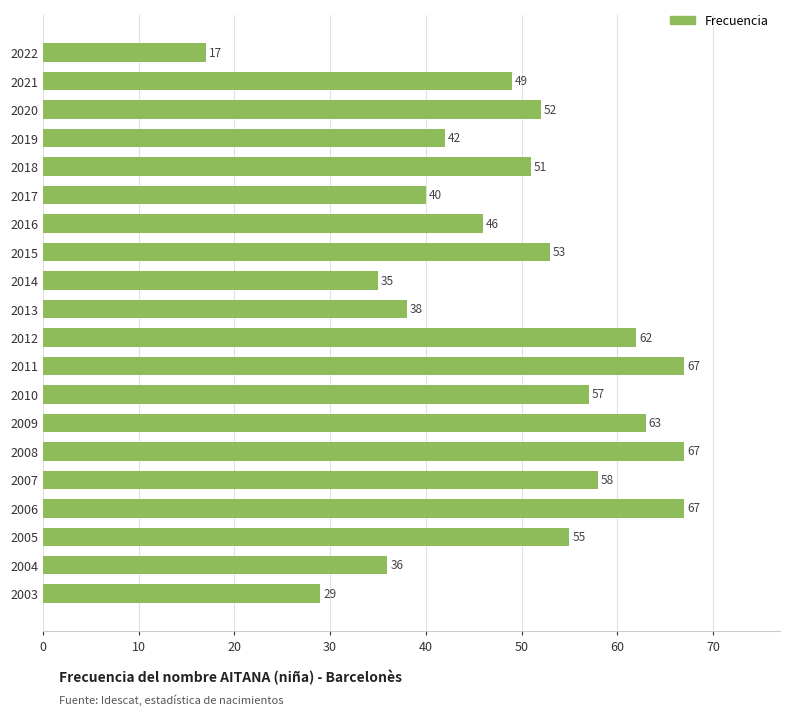

What is the sum of the values at 2007 and 2013?

96